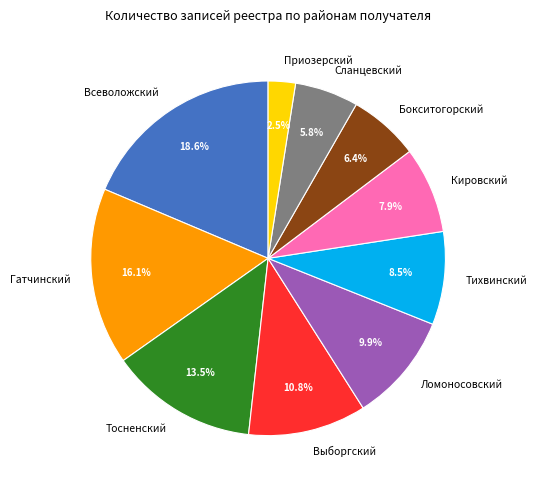

To the nearest percent, what is the average slice percentage?

10%